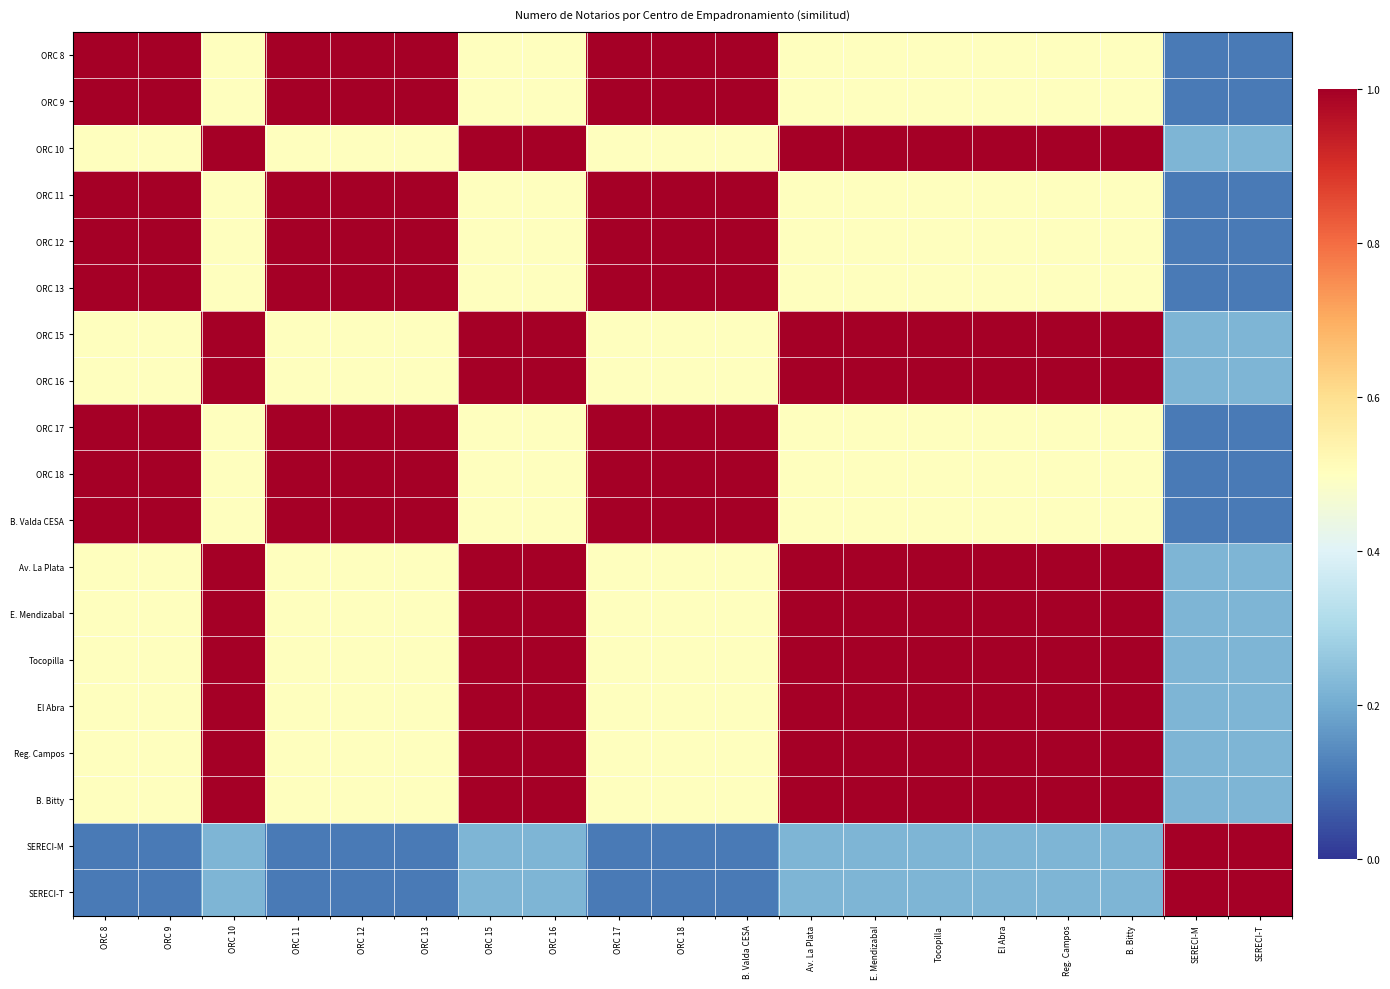

What is the difference between the maximum and second lowest values in the ORC 17 series?

0.9